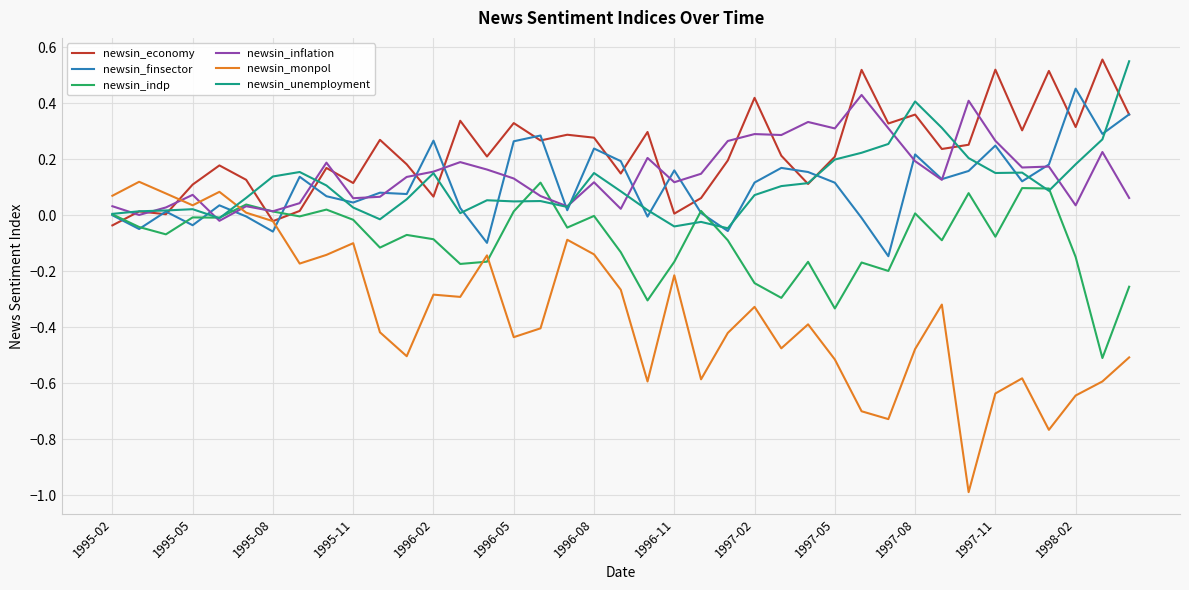

What is the lowest value of the newsin_monpol series?

-1.0